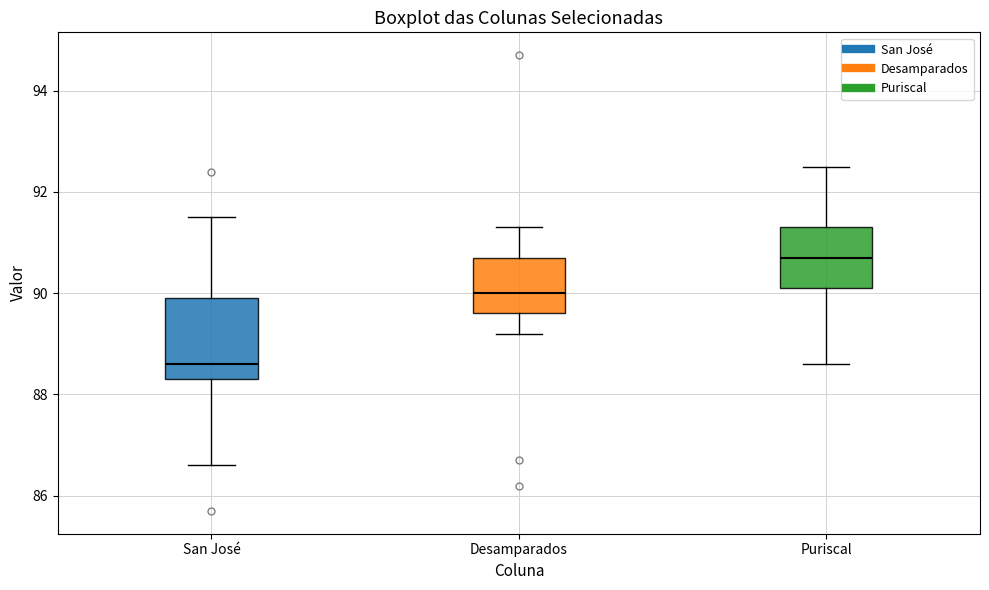

Where does the lower whisker of the box for San José end on the y-axis? The values are not printed on the chart, so give them approximately, as read against the axis.

86.6